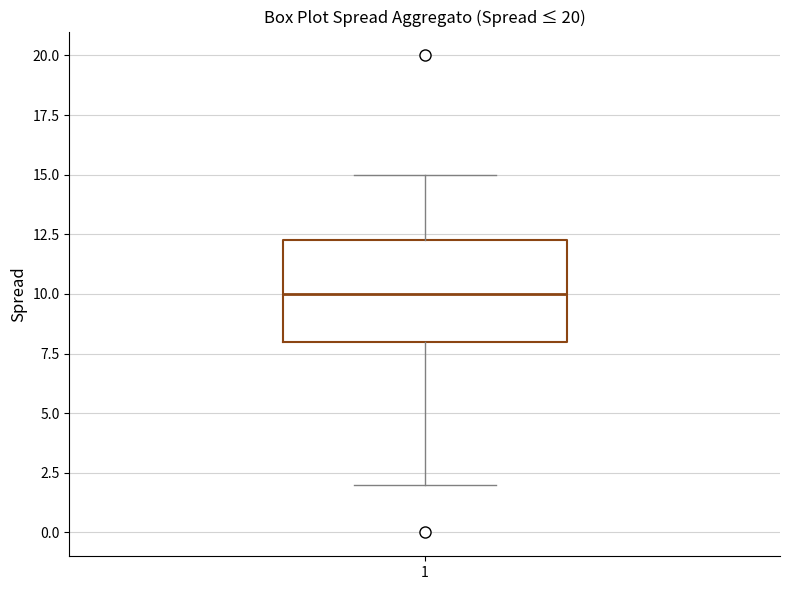

Transcribe this box plot: give where the median line is, the range the box spans, and where the two whiskers end, as read against the y-axis. The values are not printed on the chart, so give them approximately, as read against the axis.

median 10.0, box 8.0 to 12.5, whiskers 2.0 to 15.0